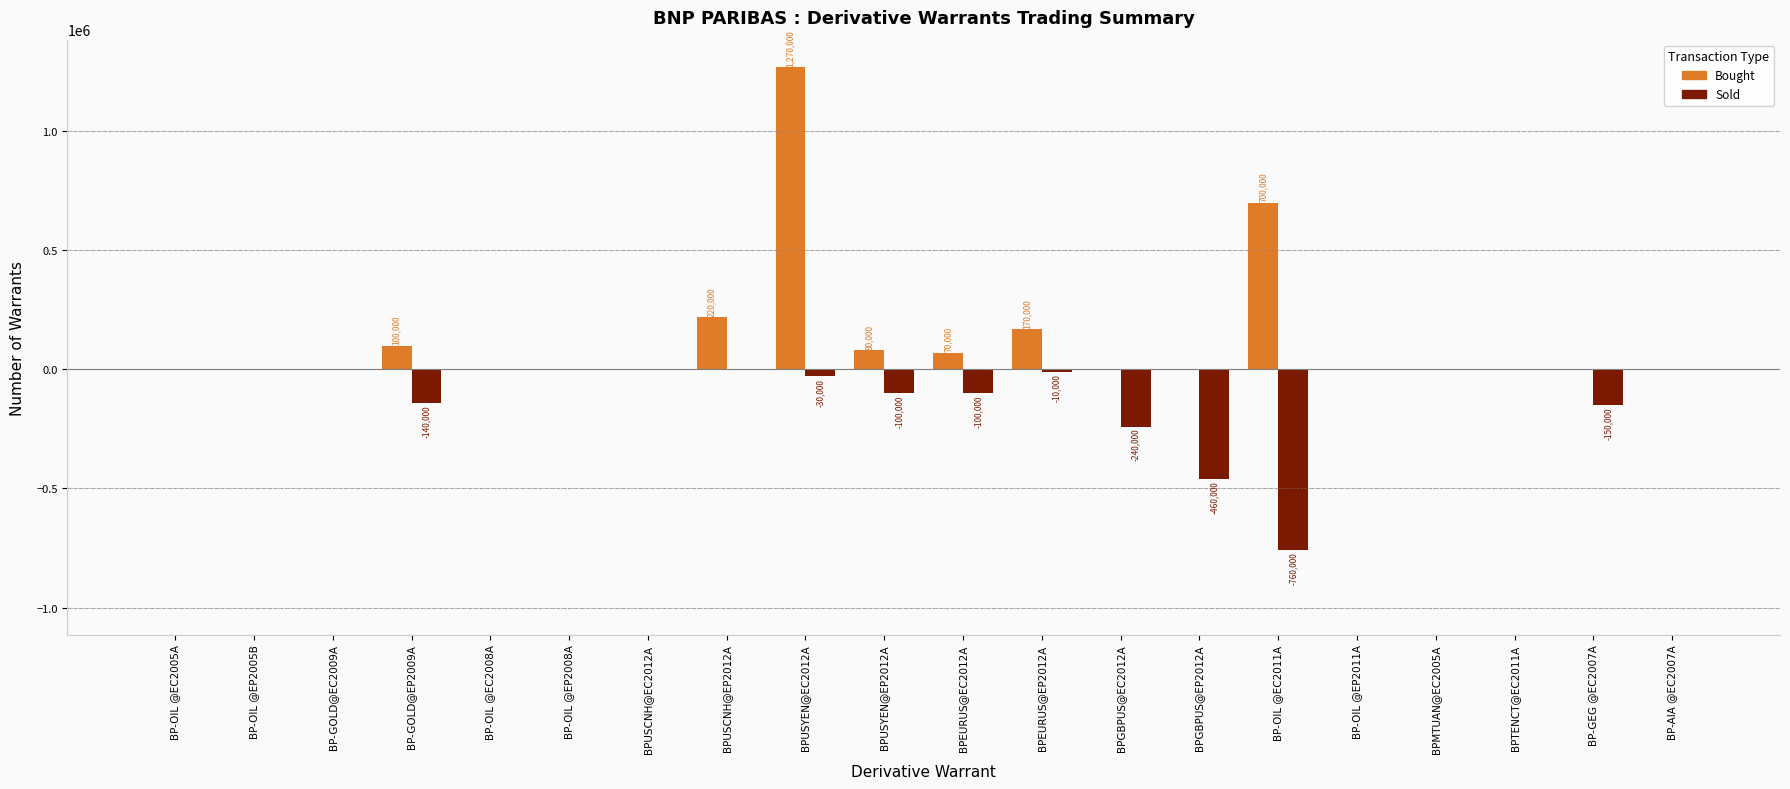

At which category does the chart reach its peak across all series?

BPUSYEN@EC2012A